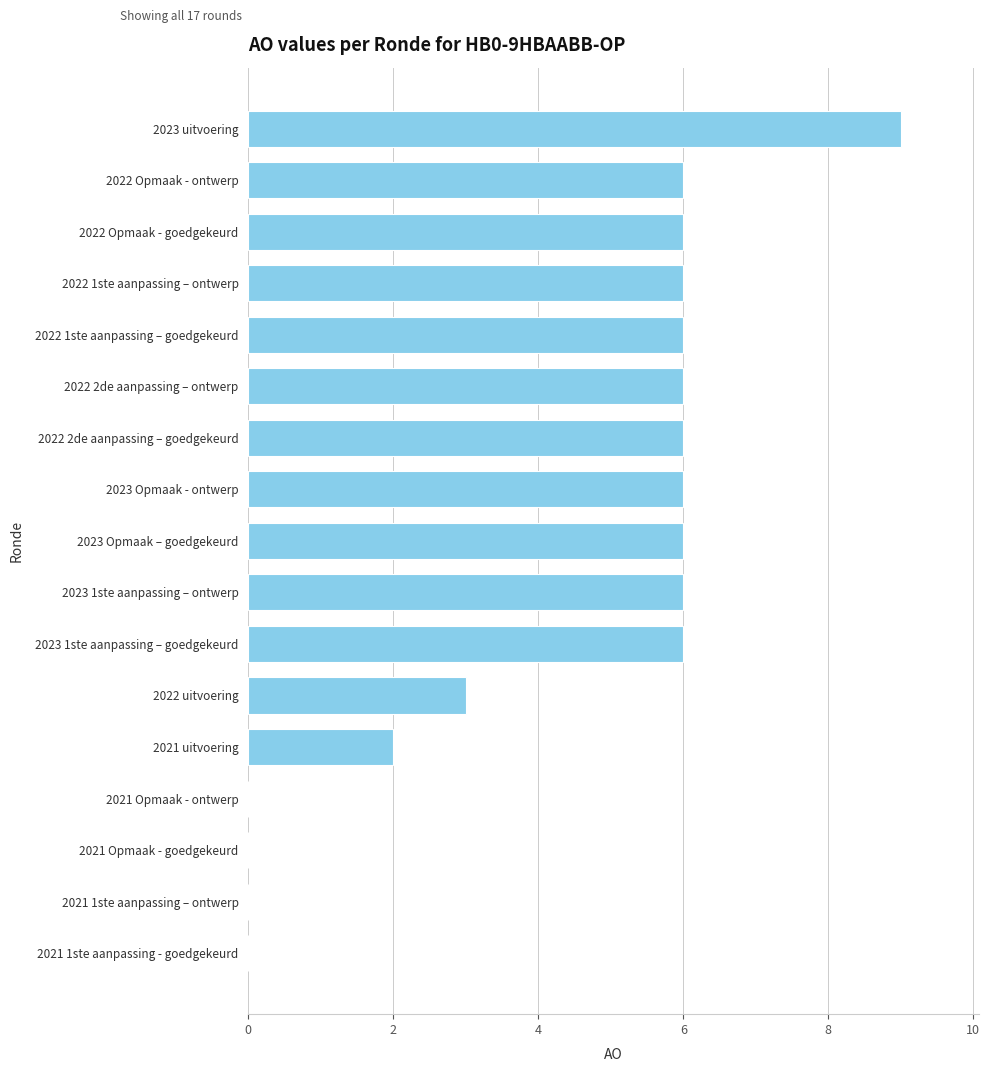

Reading top to bottom, list all the values displayed in this chart.

2023 uitvoering=9	2022 Opmaak - ontwerp=6	2022 Opmaak - goedgekeurd=6	2022 1ste aanpassing – ontwerp=6	2022 1ste aanpassing – goedgekeurd=6	2022 2de aanpassing – ontwerp=6	2022 2de aanpassing – goedgekeurd=6	2023 Opmaak - ontwerp=6	2023 Opmaak – goedgekeurd=6	2023 1ste aanpassing – ontwerp=6	2023 1ste aanpassing – goedgekeurd=6	2022 uitvoering=3	2021 uitvoering=2	2021 Opmaak - ontwerp=0	2021 Opmaak - goedgekeurd=0	2021 1ste aanpassing – ontwerp=0	2021 1ste aanpassing - goedgekeurd=0